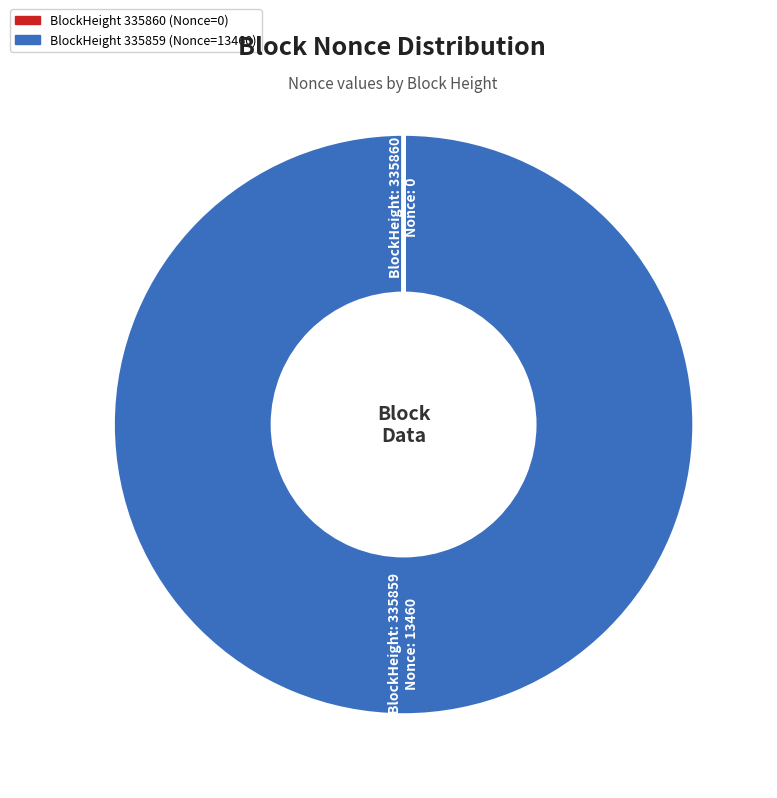

Does any single category account for the majority?

Yes